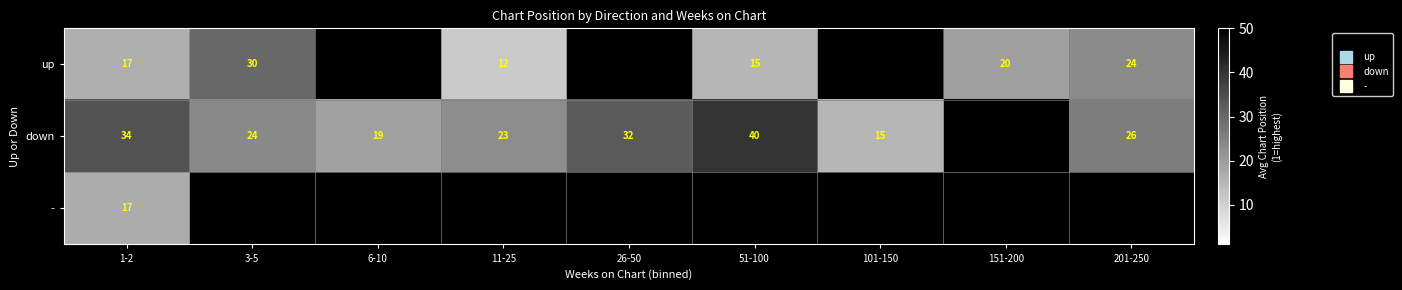

List the labels in order of down value, smallest first.

101-150, 6-10, 11-25, 3-5, 201-250, 26-50, 1-2, 51-100, 151-200